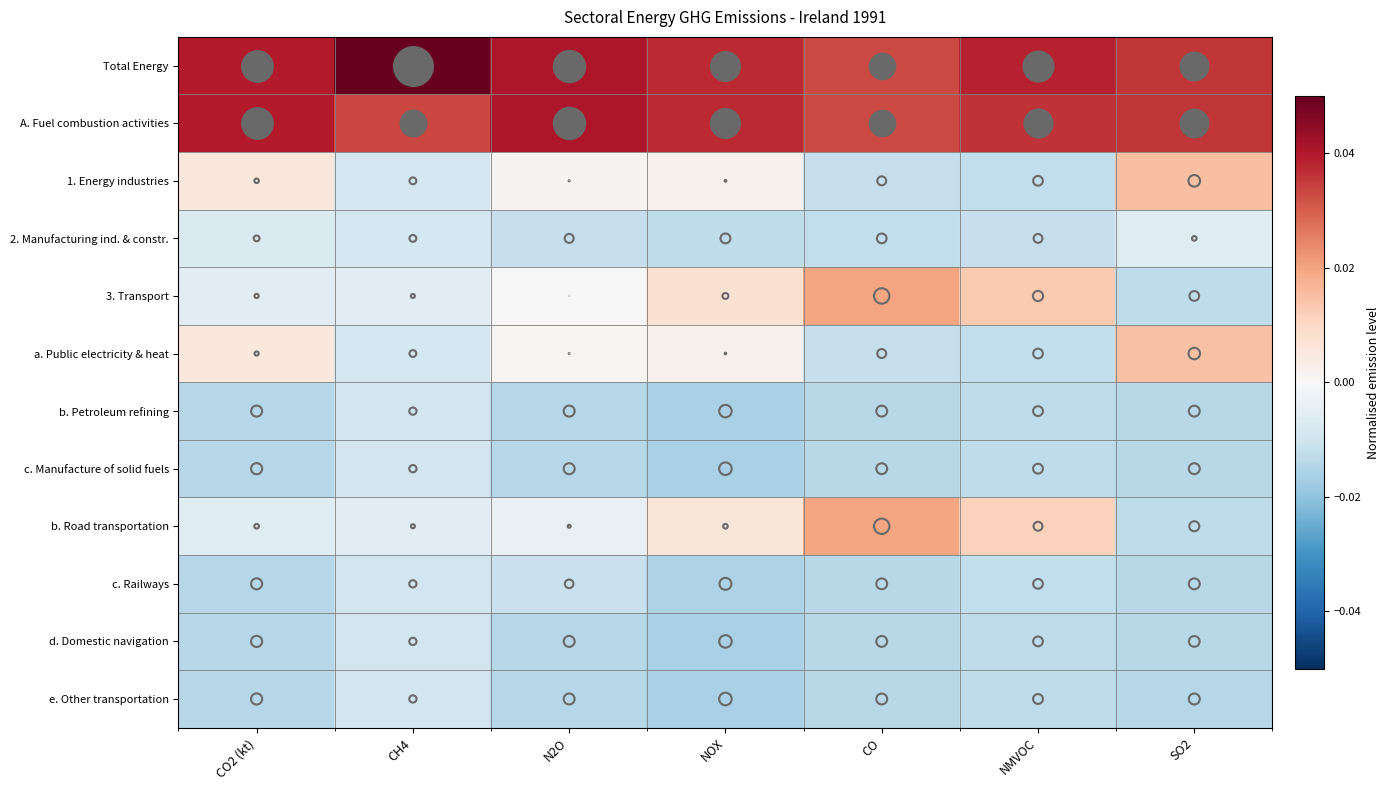

Rank the series at NMVOC from highest to lowest value.

Total Energy, A. Fuel combustion activities, 3. Transport, b. Road transportation, 2. Manufacturing ind. & constr., 1. Energy industries, a. Public electricity & heat, c. Railways, d. Domestic navigation, b. Petroleum refining, e. Other transportation, c. Manufacture of solid fuels